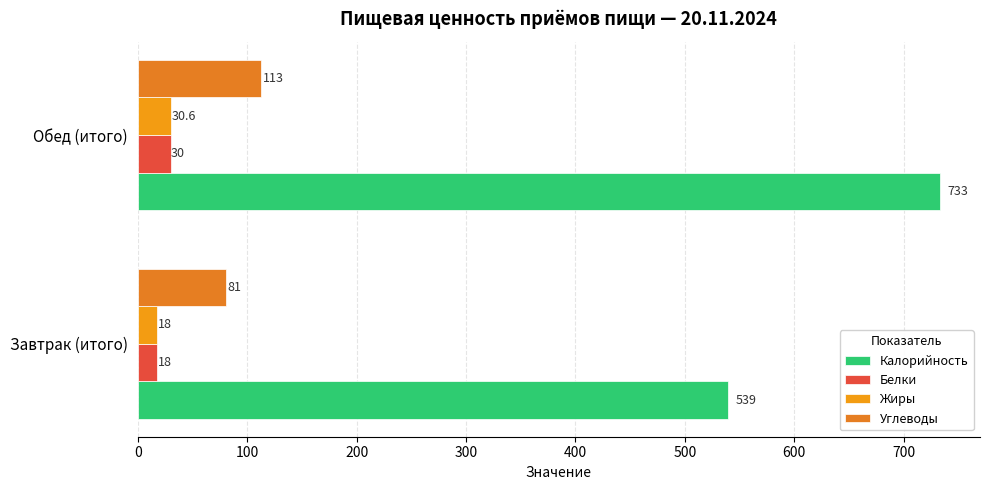

What is the average value of the Жиры series?

24.3